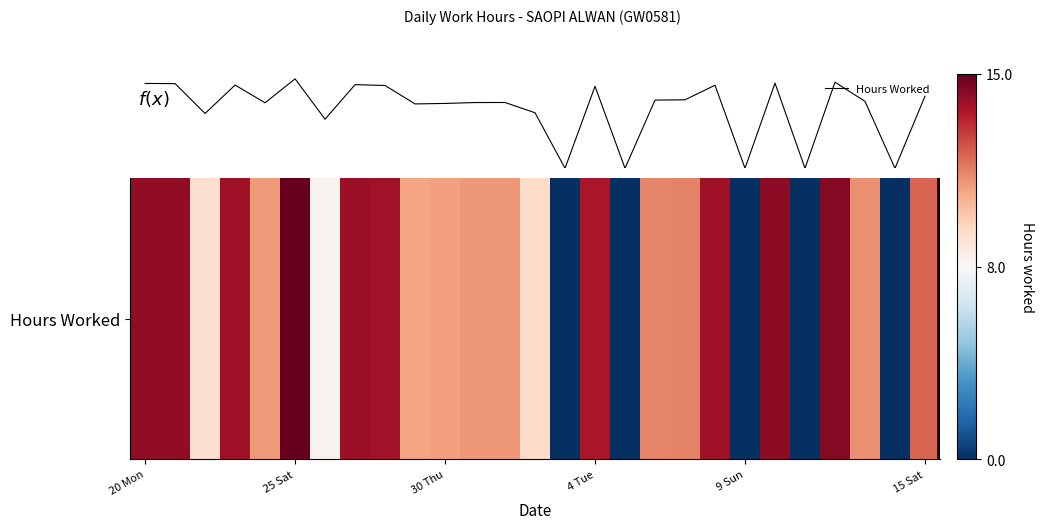

Is this an area chart (filled region under the line)?

No